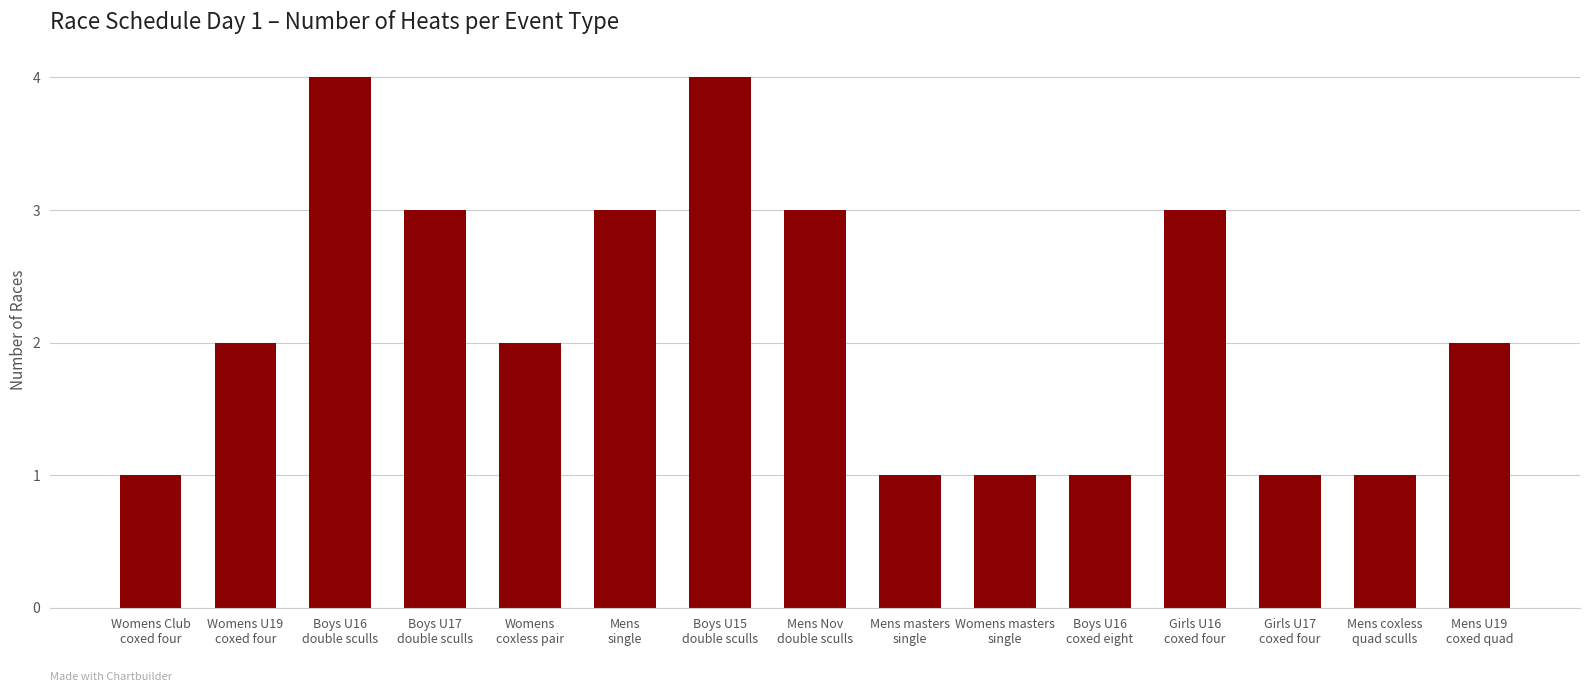

What is the difference between the maximum and minimum values?

3